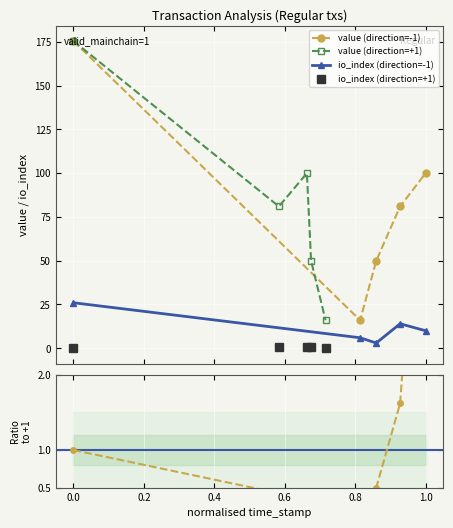

True or false: ratio neg/pos and io_index (direction=-1) intersect in this chart.

False